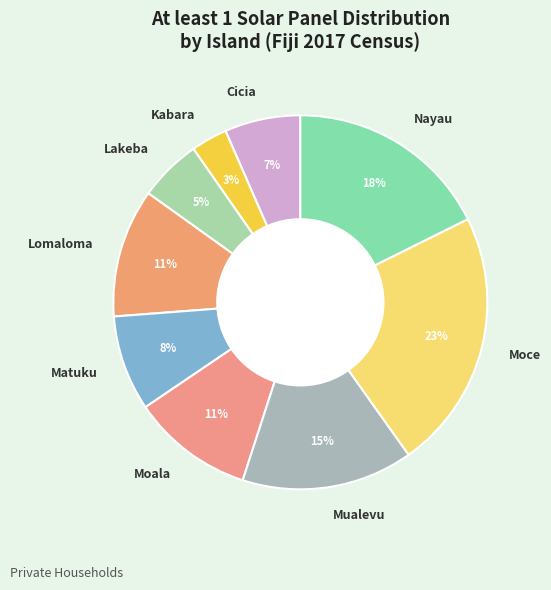

Which slice is the smallest?

Kabara